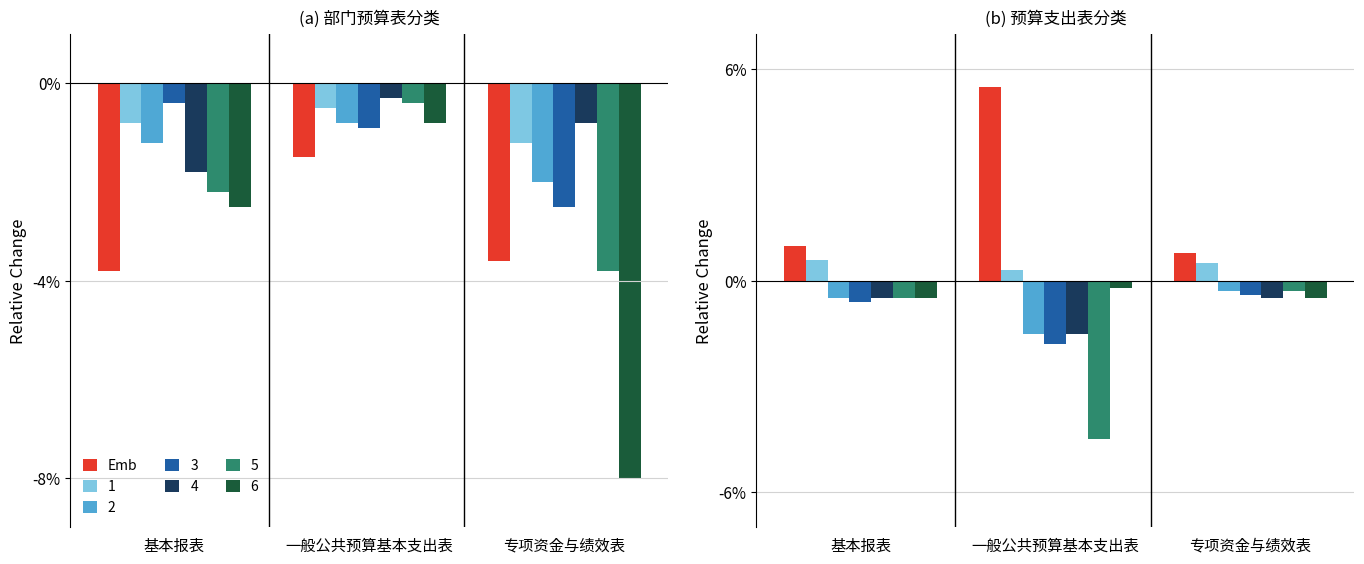

What is the change in value from 一般公共预算基本支出表 to 专项资金与绩效表?

-4.7